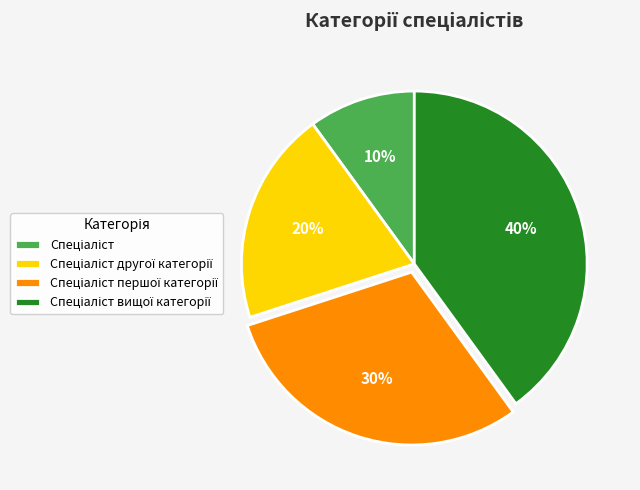

Count the number of slices in the pie.

4